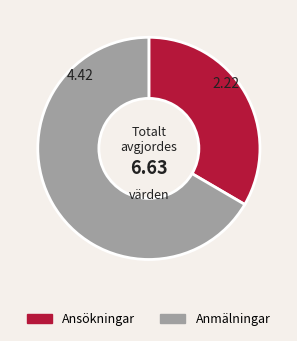

Combined, do Ansökningar and Anmälningar account for over 50%?

Yes